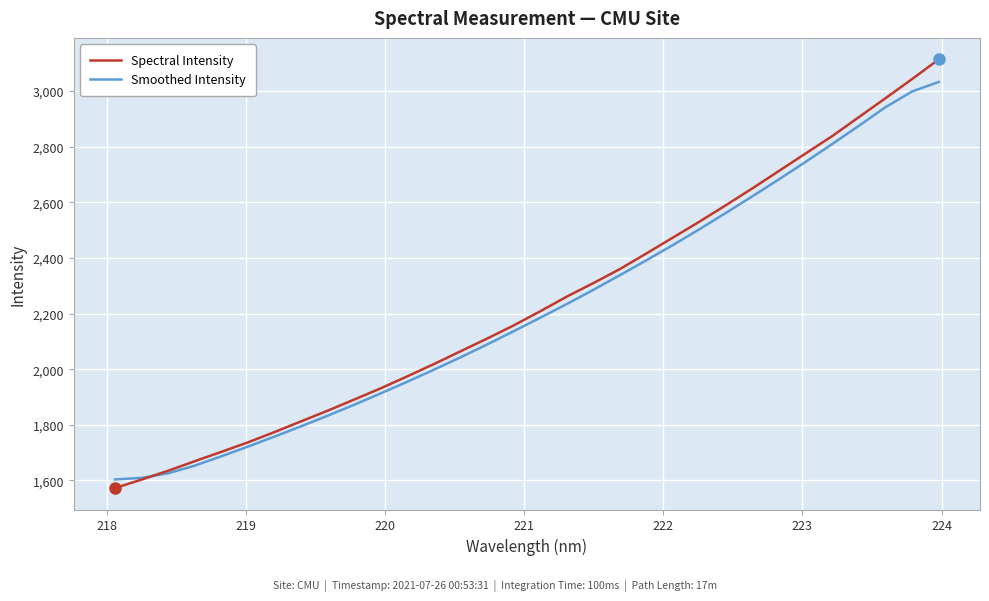

Which series has the largest range (max minus min)?

Spectral Intensity